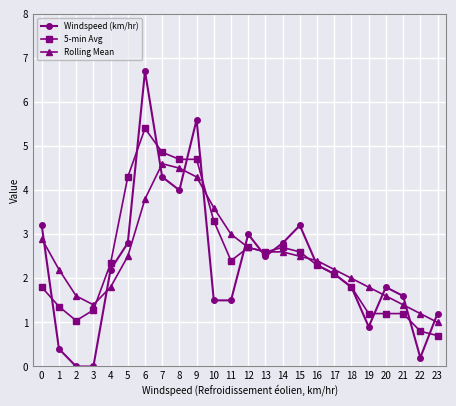

True or false: Rolling Mean has a value of 2.0 at 18.

True